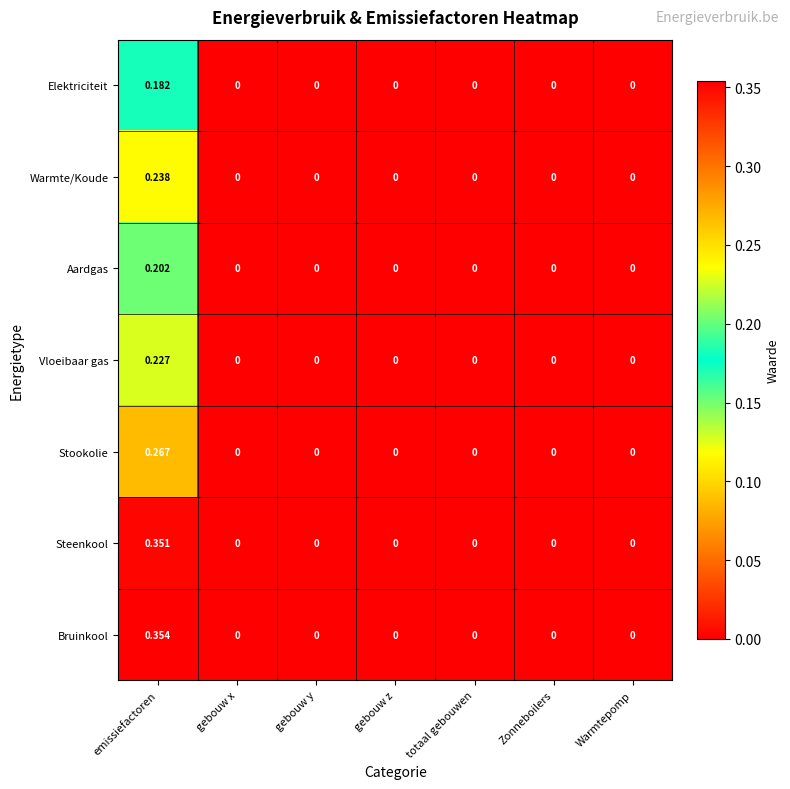

At which category does the chart reach its peak across all series?

emissiefactoren